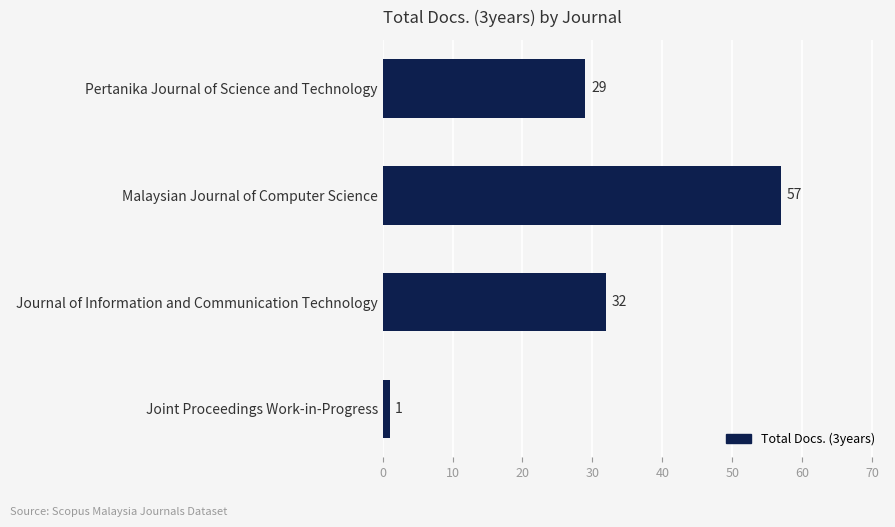

What is the difference between the maximum and second lowest values?

28